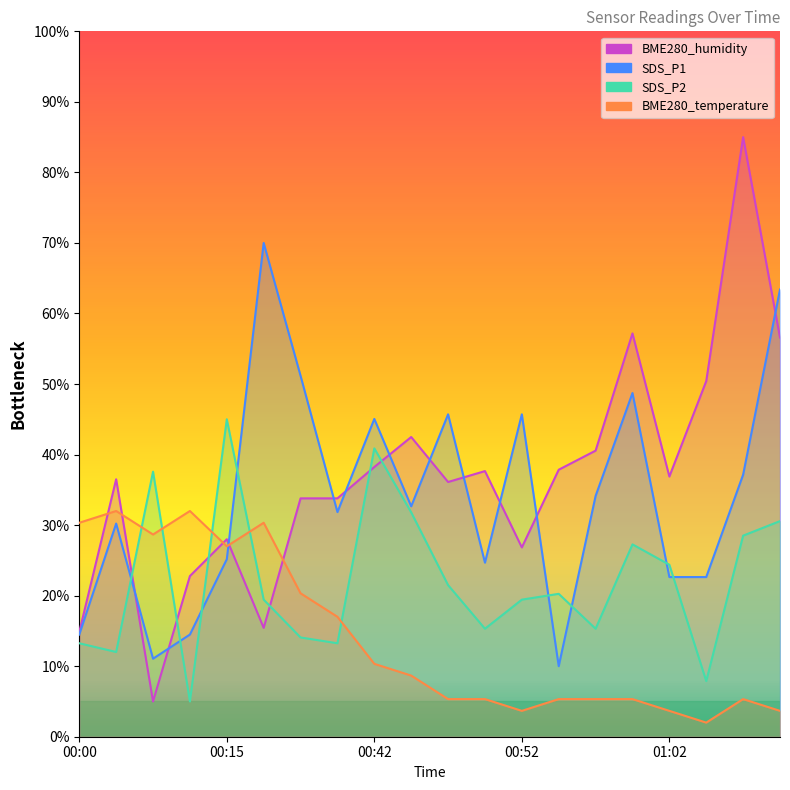

Which category has the lowest value in the SDS_P1 series?

00:54